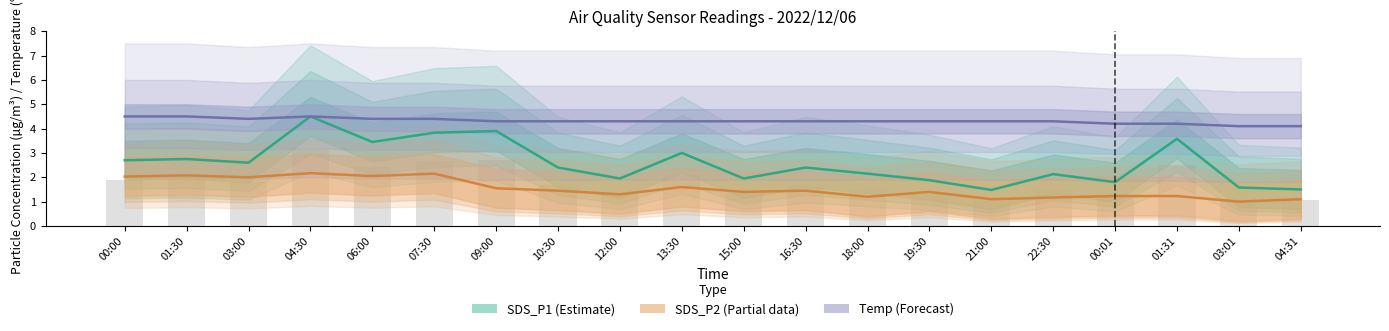

At how many categories does at least one series exceed 3?

20